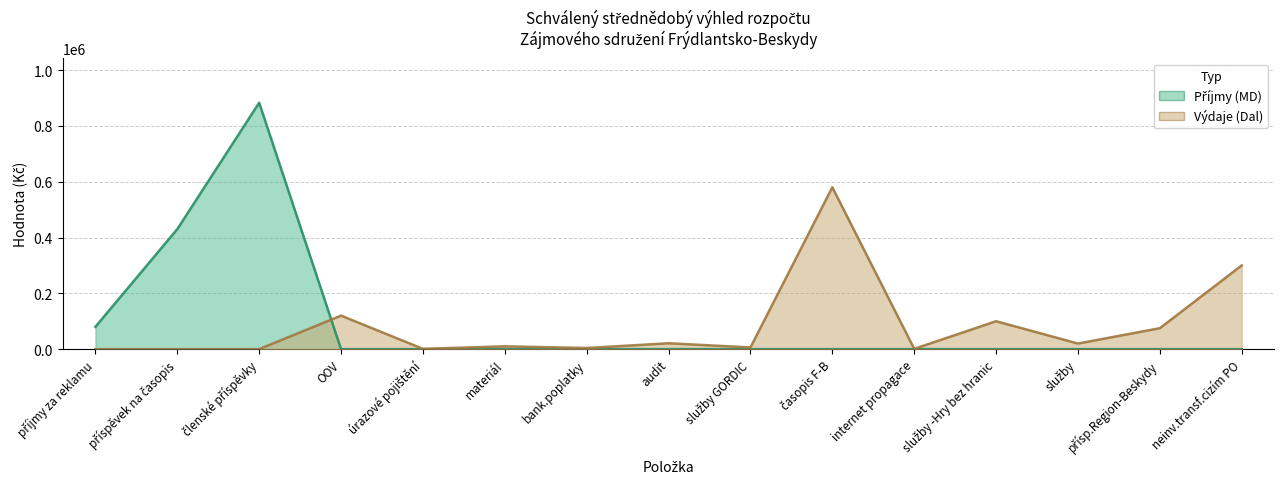

At which category does the chart reach its peak across all series?

členské příspěvky